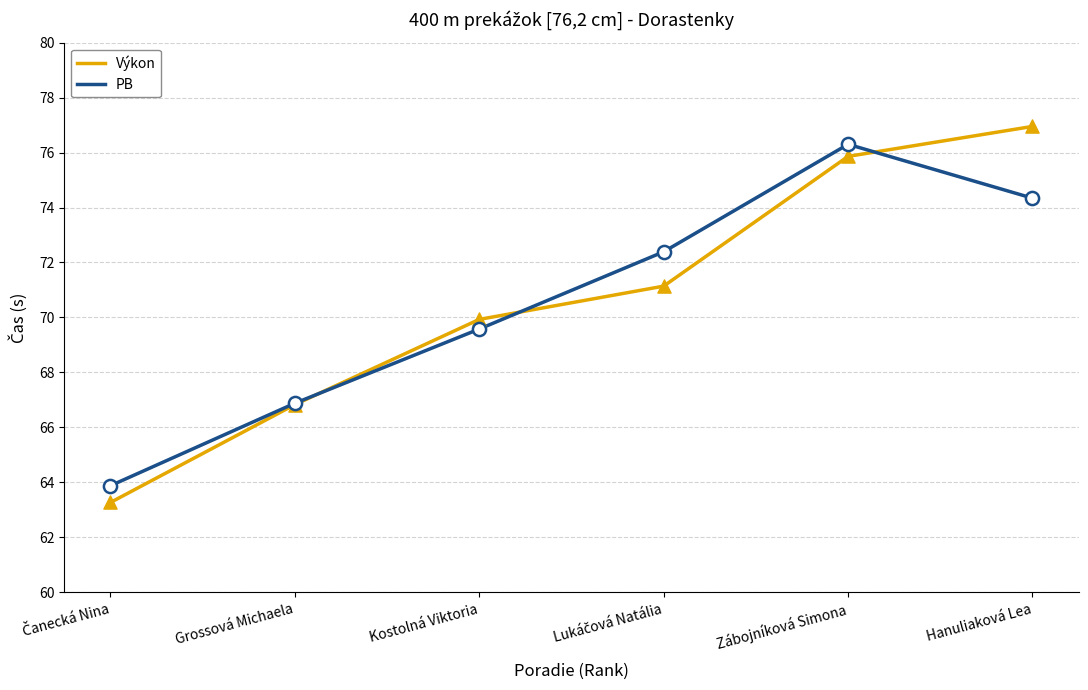

At which category is the sum across all series the highest?

Zábojníková Simona